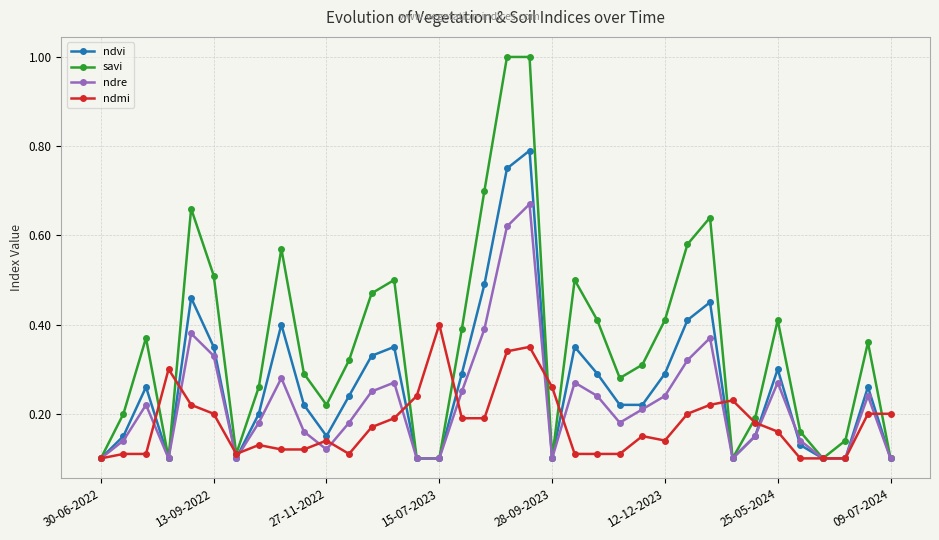

What are all the series names shown in the legend?

ndvi, savi, ndre, ndmi